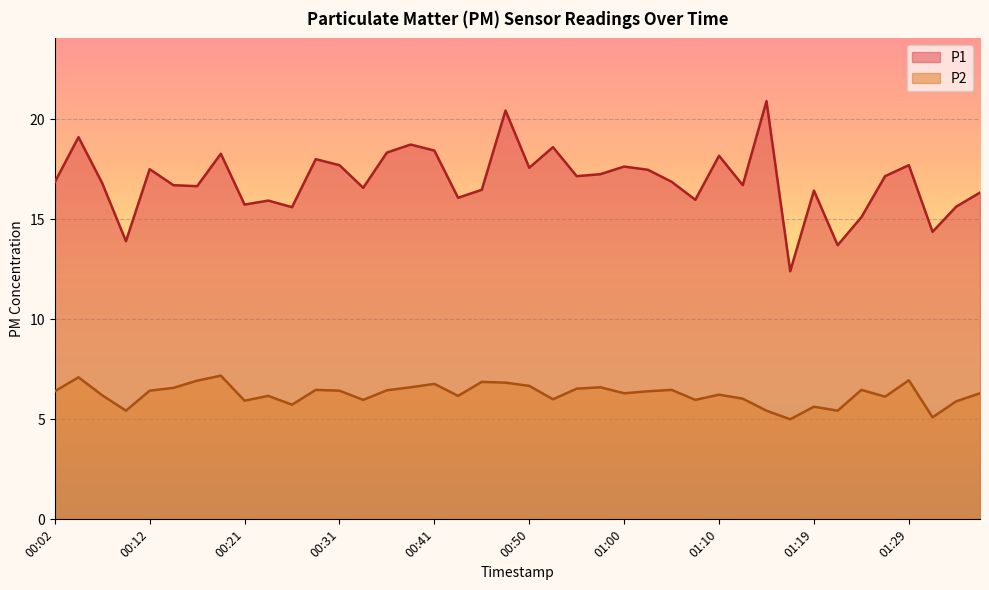

Which series has the widest spread of values?

P1